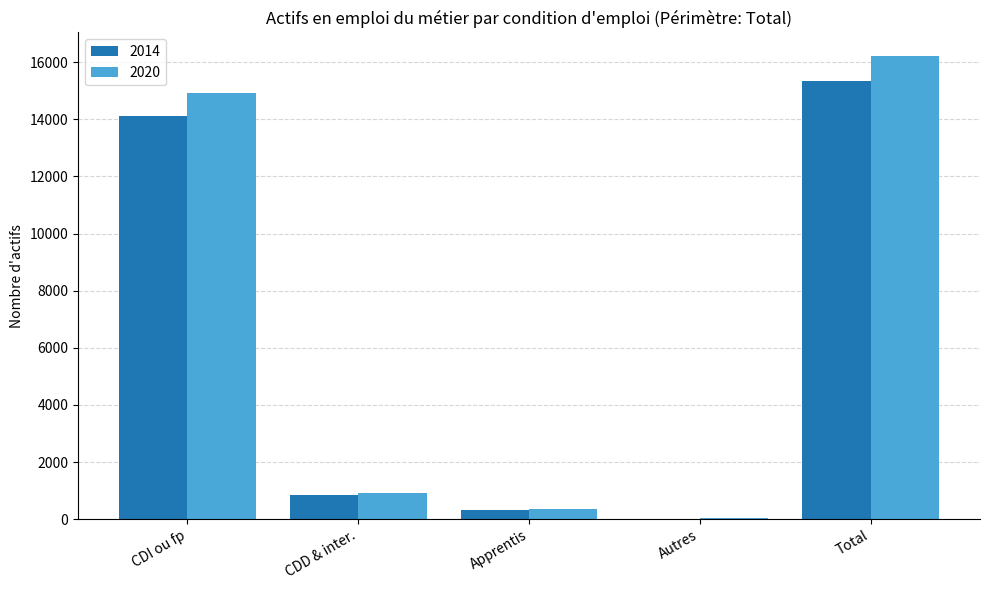

Which series has the widest spread of values?

2020